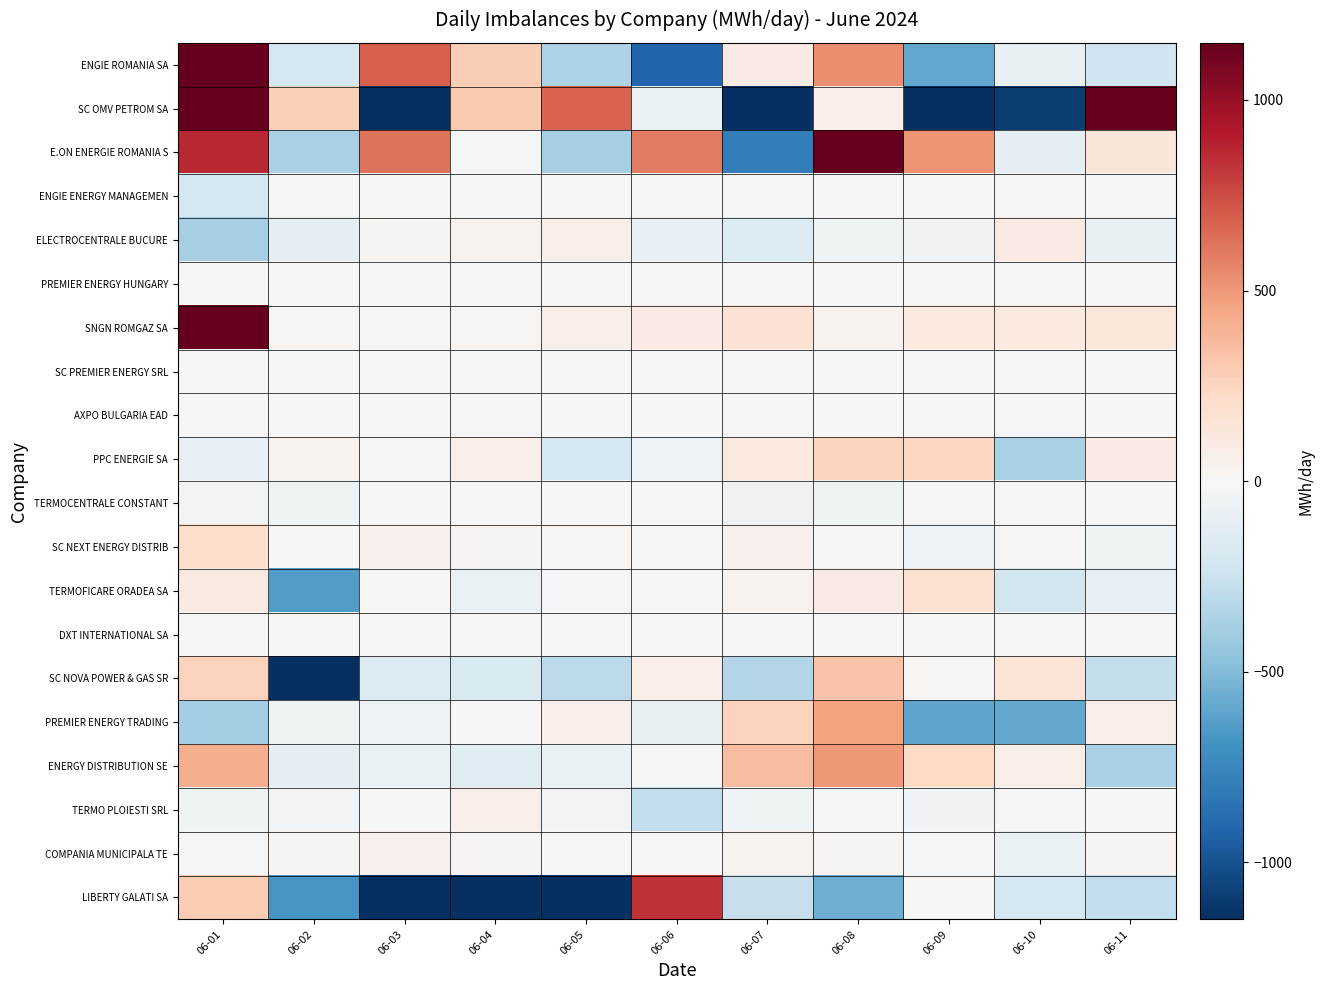

Reading left to right, transcribe all the data shown in this chart.

ENGIE ROMANIA SA: 06-01=2090.6	06-02=-203.3	06-03=688.3	06-04=283.7	06-05=-353.4	06-06=-915.9	06-07=91.9	06-08=532.7	06-09=-601.4	06-10=-88.6	06-11=-233.4
SC OMV PETROM SA: 06-01=3749.9	06-02=278.0	06-03=-2495.2	06-04=303.7	06-05=680.7	06-06=-73.2	06-07=-1148.9	06-08=60.6	06-09=-3060.2	06-10=-1088.5	06-11=1170.1
E.ON ENERGIE ROMANIA S: 06-01=867.4	06-02=-375.5	06-03=628.7	06-04=-19.6	06-05=-383.1	06-06=595.4	06-07=-790.8	06-08=2646.1	06-09=519.3	06-10=-106.3	06-11=137.4
ENGIE ENERGY MANAGEMEN: 06-01=-200.2	06-02=-0.2	06-03=2.2	06-04=0.2	06-05=-0.4	06-06=-0.5	06-07=0.2	06-08=0.2	06-09=-0.1	06-10=0.2	06-11=0.2
ELECTROCENTRALE BUCURE: 06-01=-385.0	06-02=-104.2	06-03=27.7	06-04=36.3	06-05=67.6	06-06=-92.5	06-07=-154.1	06-08=-52.0	06-09=-42.6	06-10=91.1	06-11=-86.9
PREMIER ENERGY HUNGARY: 06-01=-3.2	06-02=-5.2	06-03=-0.6	06-04=0.3	06-05=-0.8	06-06=0.2	06-07=-2.4	06-08=-3.8	06-09=-5.8	06-10=0.2	06-11=-1.1
SNGN ROMGAZ SA: 06-01=2682.5	06-02=18.1	06-03=11.9	06-04=23.7	06-05=63.0	06-06=98.5	06-07=170.5	06-08=40.8	06-09=112.0	06-10=113.7	06-11=130.3
SC PREMIER ENERGY SRL: 06-01=0.0	06-02=0.0	06-03=0.0	06-04=0.0	06-05=-5.0	06-06=0.0	06-07=0.0	06-08=0.0	06-09=0.0	06-10=0.0	06-11=0.0
AXPO BULGARIA EAD: 06-01=-0.9	06-02=-0.9	06-03=0.0	06-04=1.4	06-05=-1.0	06-06=-1.0	06-07=1.2	06-08=0.0	06-09=0.0	06-10=2.6	06-11=-1.0
PPC ENERGIE SA: 06-01=-96.8	06-02=36.6	06-03=-26.9	06-04=54.4	06-05=-189.6	06-06=-66.2	06-07=110.6	06-08=259.5	06-09=236.0	06-10=-374.9	06-11=95.0
TERMOCENTRALE CONSTANT: 06-01=-29.7	06-02=-51.9	06-03=-1.9	06-04=-6.8	06-05=8.3	06-06=-20.5	06-07=-37.7	06-08=-48.0	06-09=-25.8	06-10=26.2	06-11=7.1
SC NEXT ENERGY DISTRIB: 06-01=203.5	06-02=13.0	06-03=48.6	06-04=35.4	06-05=22.5	06-06=3.8	06-07=46.1	06-08=-11.2	06-09=-66.3	06-10=11.4	06-11=-55.5
TERMOFICARE ORADEA SA: 06-01=100.4	06-02=-644.8	06-03=16.3	06-04=-76.2	06-05=-12.4	06-06=-24.7	06-07=36.4	06-08=95.5	06-09=182.7	06-10=-212.2	06-11=-98.4
DXT INTERNATIONAL SA: 06-01=-0.2	06-02=-0.2	06-03=0.3	06-04=6.7	06-05=0.3	06-06=0.3	06-07=0.5	06-08=0.5	06-09=-0.4	06-10=0.0	06-11=0.8
SC NOVA POWER & GAS SR: 06-01=260.8	06-02=-1539.5	06-03=-165.8	06-04=-173.0	06-05=-309.3	06-06=75.2	06-07=-337.4	06-08=325.9	06-09=12.2	06-10=156.2	06-11=-272.2
PREMIER ENERGY TRADING: 06-01=-398.6	06-02=-57.8	06-03=-69.8	06-04=4.9	06-05=58.3	06-06=-86.4	06-07=261.3	06-08=466.8	06-09=-604.7	06-10=-584.1	06-11=73.0
ENERGY DISTRIBUTION SE: 06-01=418.9	06-02=-113.3	06-03=-77.9	06-04=-136.0	06-05=-72.4	06-06=4.3	06-07=357.8	06-08=498.6	06-09=230.4	06-10=64.4	06-11=-374.8
TERMO PLOIESTI SRL: 06-01=-48.8	06-02=-35.6	06-03=3.2	06-04=62.2	06-05=-30.4	06-06=-286.9	06-07=-51.4	06-08=-5.0	06-09=-39.2	06-10=-14.7	06-11=-7.9
COMPANIA MUNICIPALA TE: 06-01=-25.5	06-02=31.3	06-03=53.4	06-04=30.7	06-05=0.6	06-06=8.0	06-07=44.9	06-08=33.6	06-09=-20.0	06-10=-78.4	06-11=33.8
LIBERTY GALATI SA: 06-01=296.4	06-02=-681.4	06-03=-1373.7	06-04=-1800.1	06-05=-2674.1	06-06=830.6	06-07=-264.7	06-08=-563.1	06-09=17.7	06-10=-201.1	06-11=-286.4